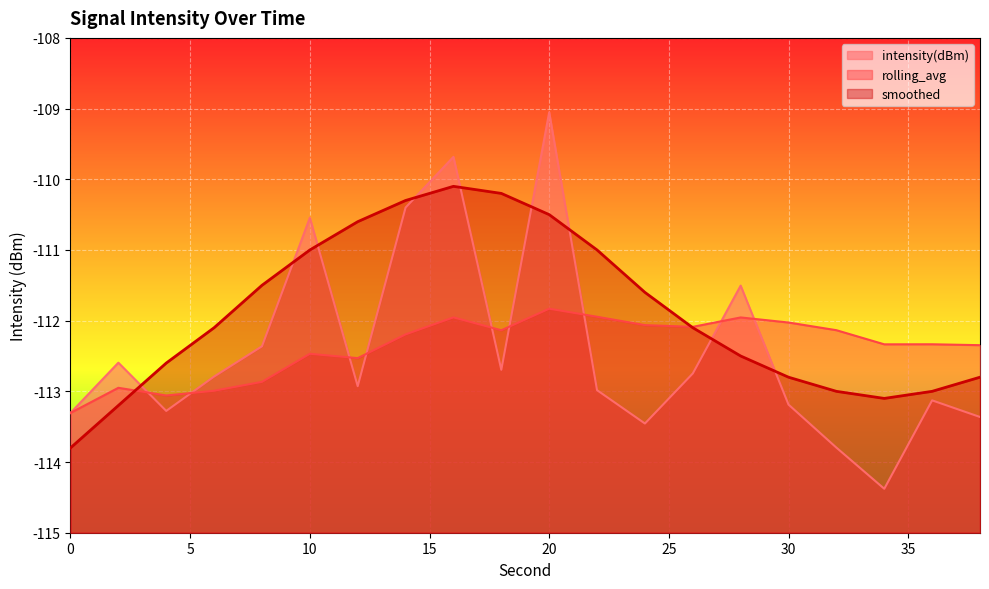

What is the difference between the highest and lowest values at 36?

0.8